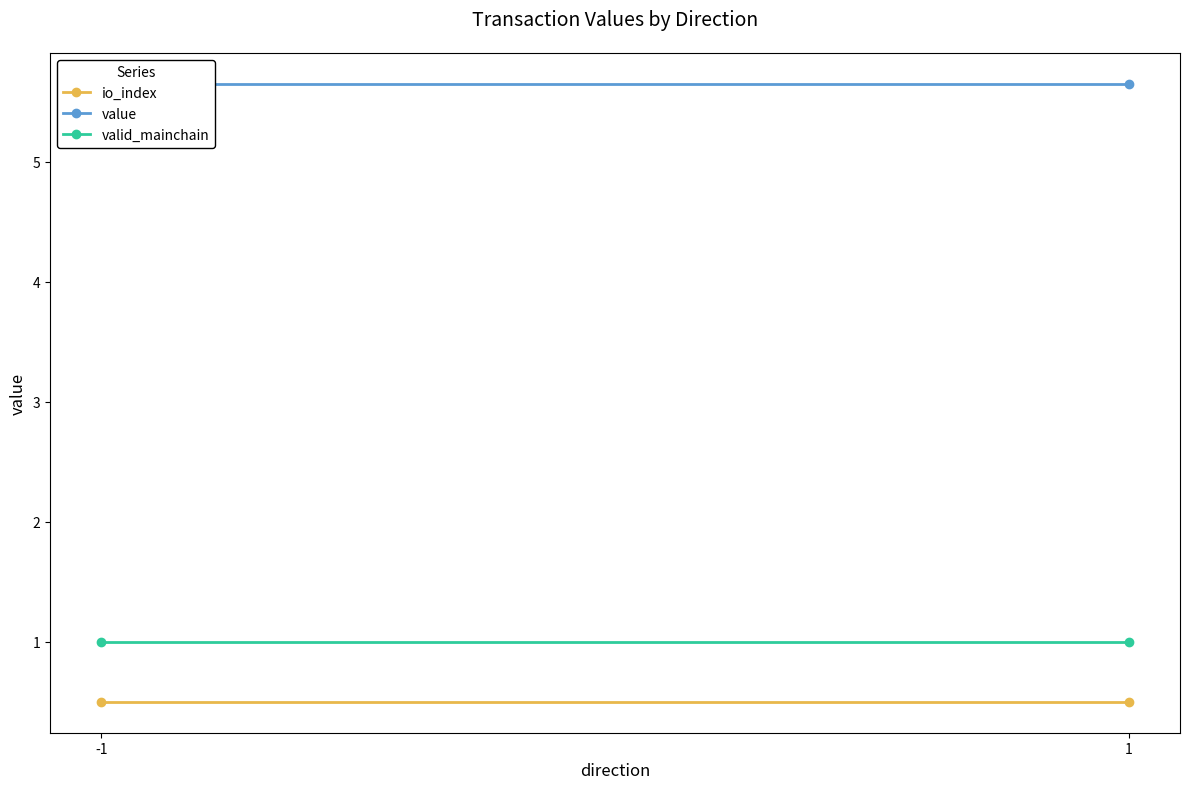

What is the sum of the valid_mainchain values at 1 and -1?

2.0